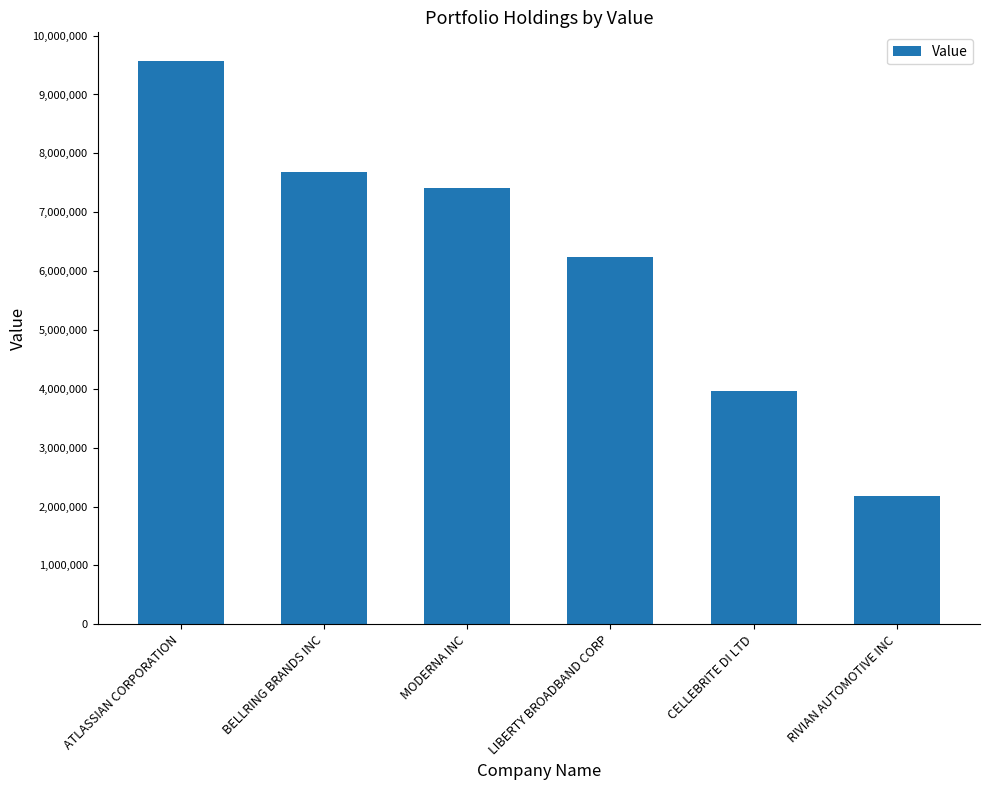

What is the average value?

6176676